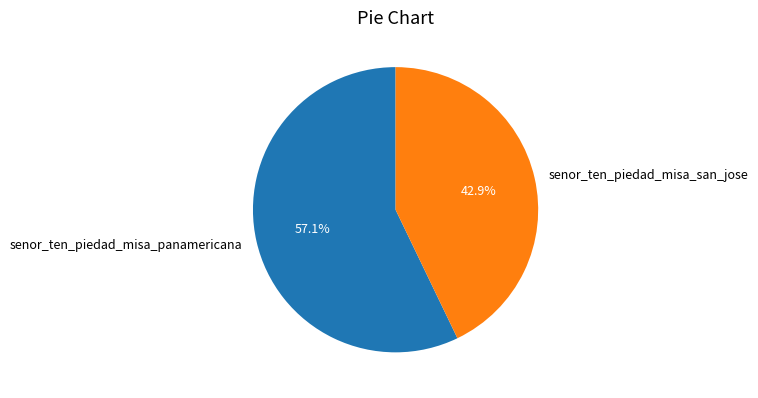

To the nearest percent, what is the average slice percentage?

50%